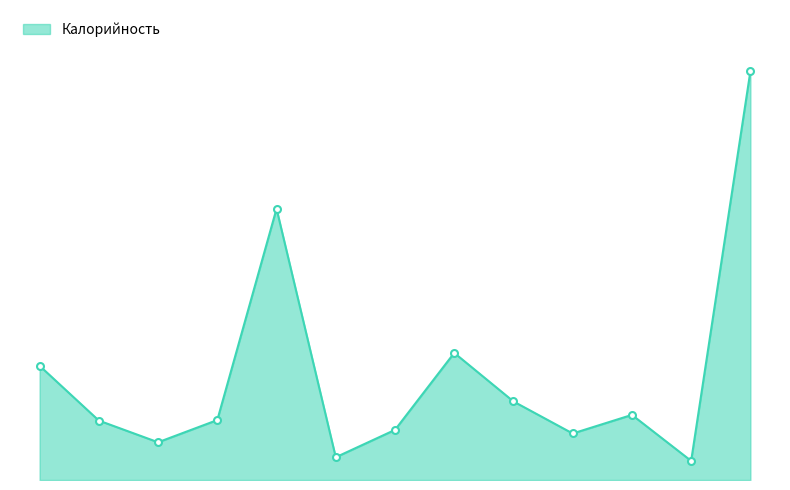

Is this an area chart (filled region under the line)?

Yes